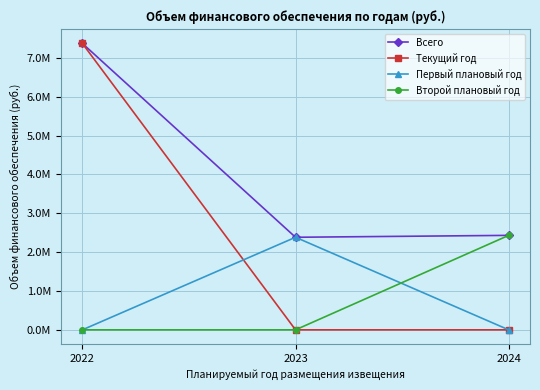

Is the value of Всего at 2022 greater than the value of Текущий год at 2022?

No